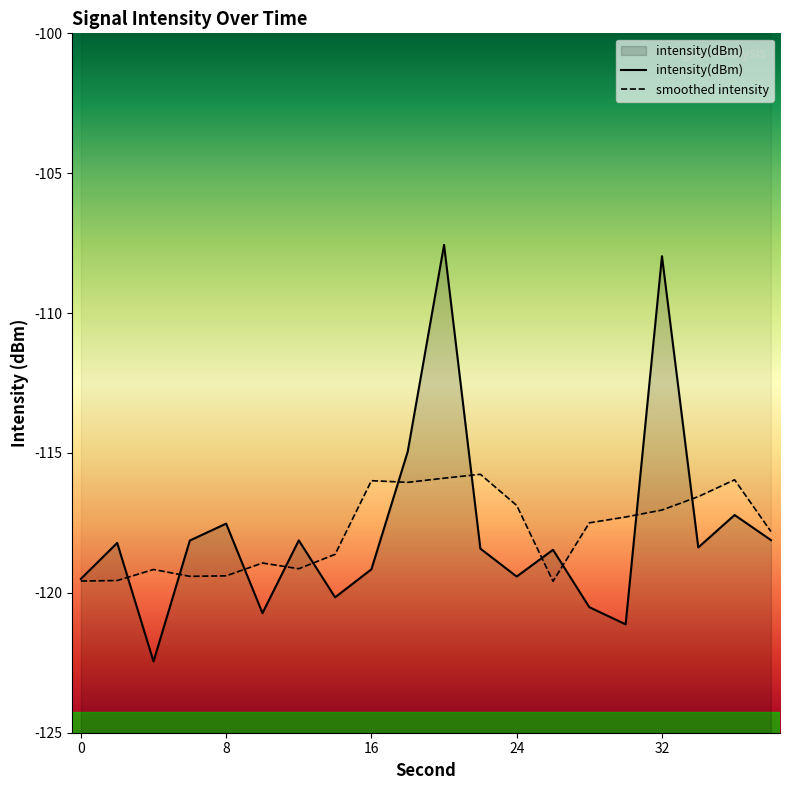

Is it true that intensity(dBm) equals -186.3 at 5?

False